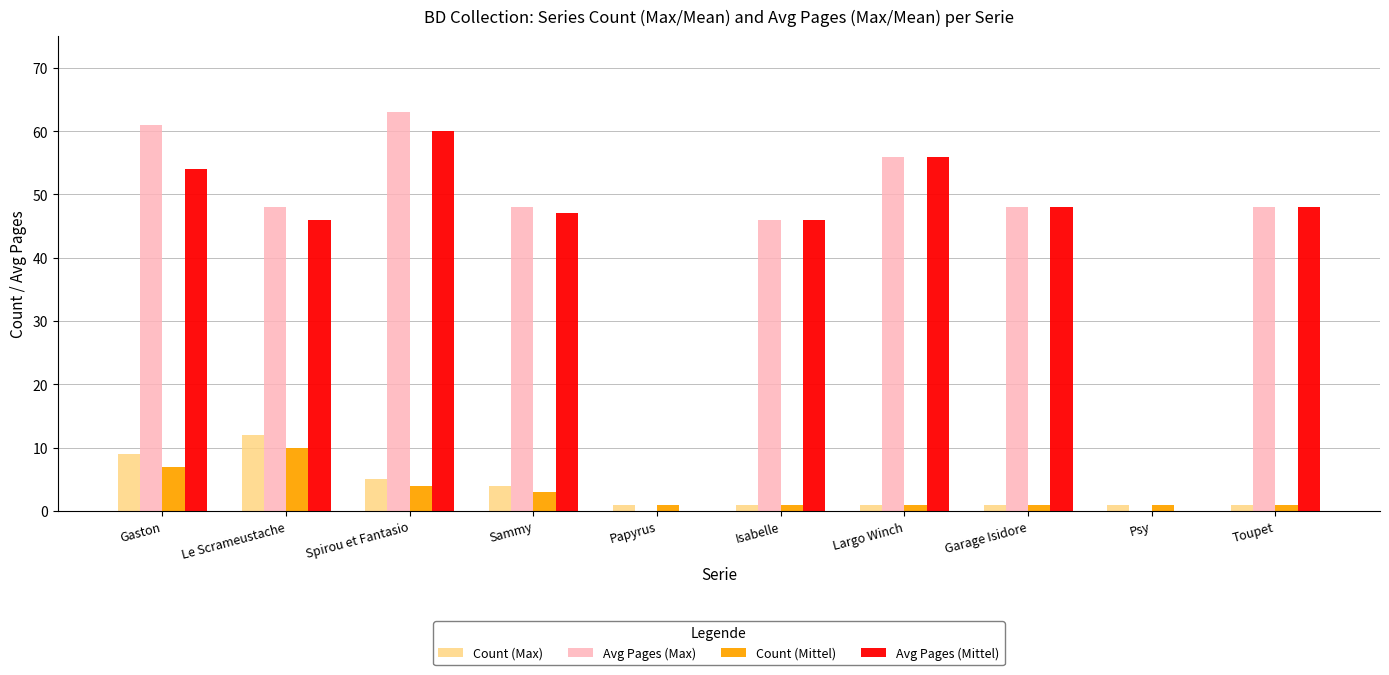

Is the value of Count (Mittel) at Spirou et Fantasio greater than the value of Count (Max) at Garage Isidore?

Yes